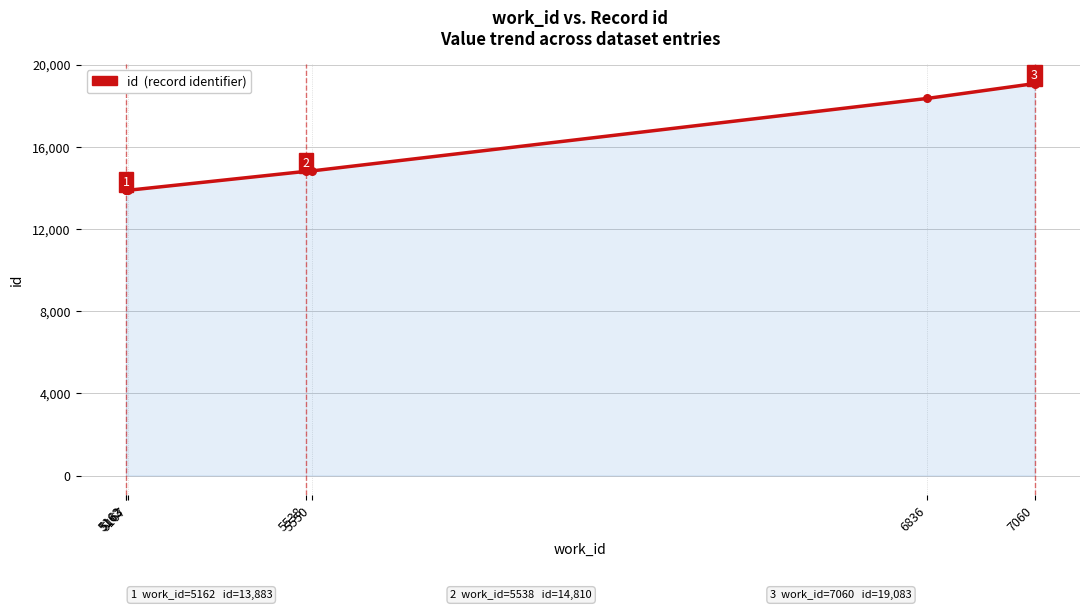

What is the change in value from 5163 to 6836?

+4476